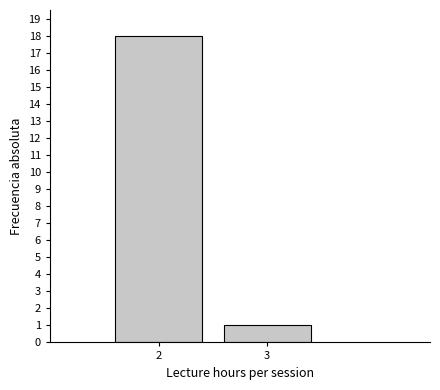

Reading left to right, extract all data points from this chart.

2=18	3=1